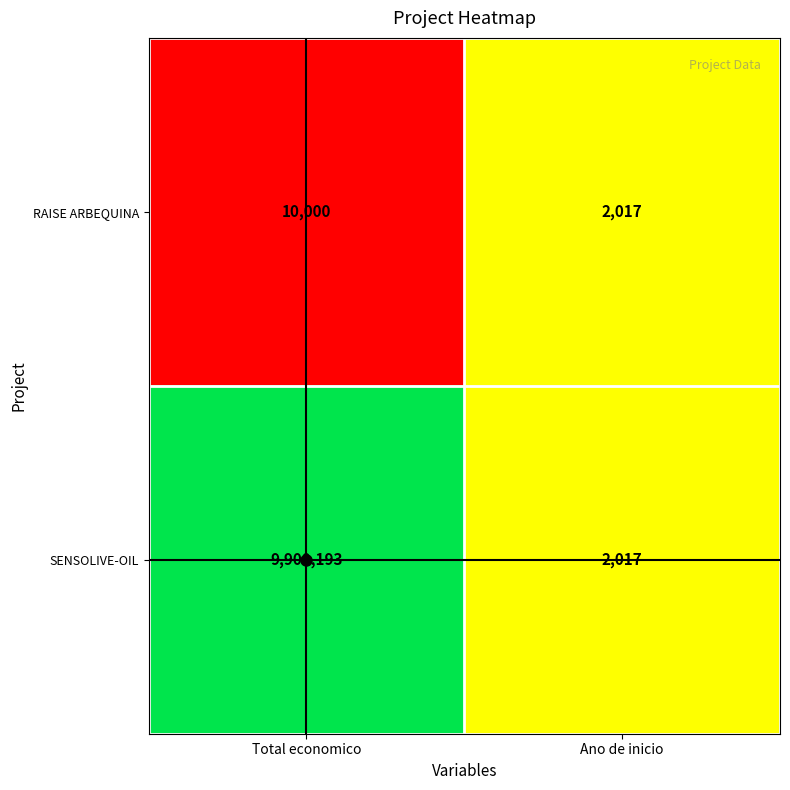

What is the highest value of the RAISE ARBEQUINA series?

10000